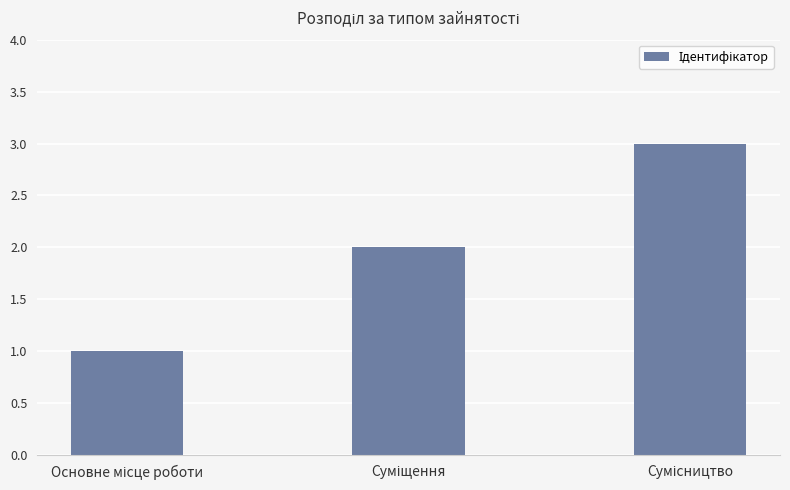

Count the number of data series in this chart.

1